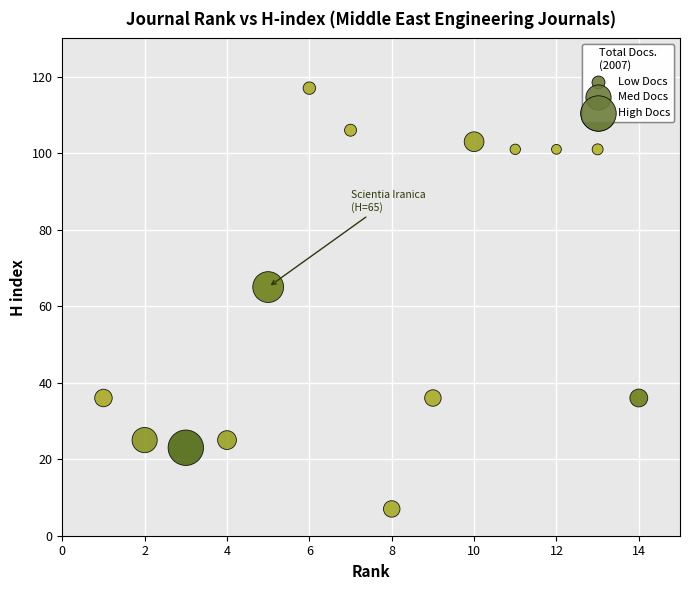

What is the range of Y values (max minus min)?

110